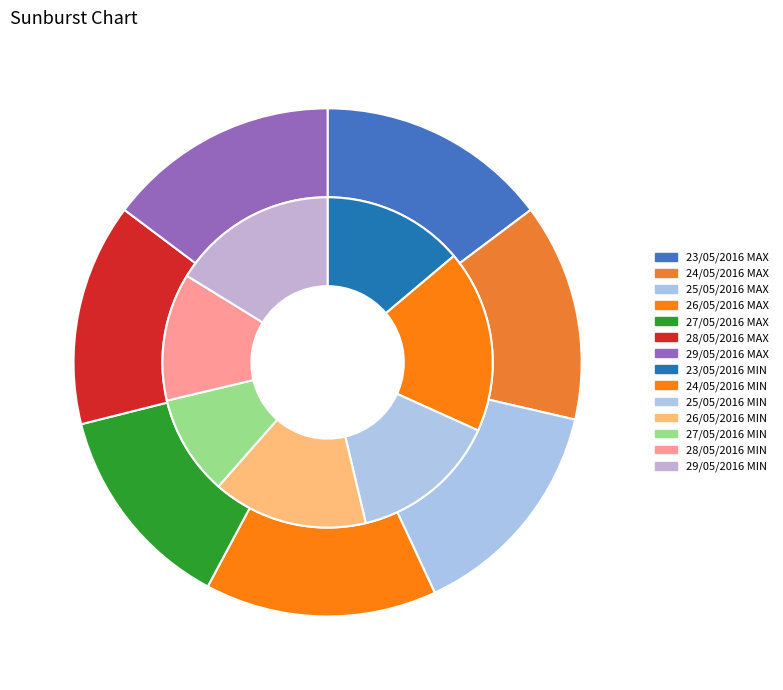

Does any single category account for the majority?

No